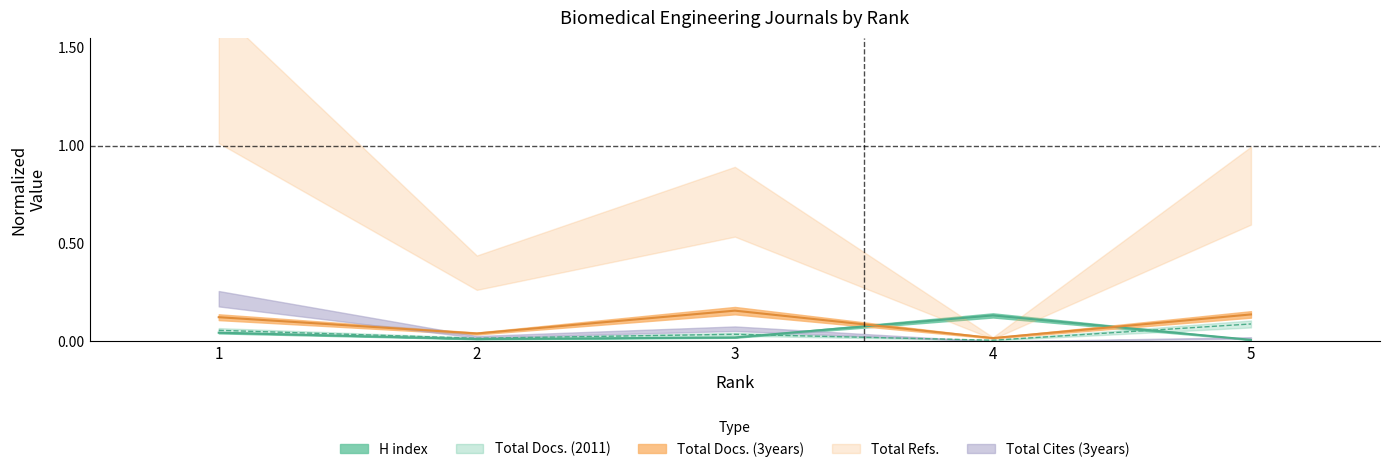

True or false: Total Docs. (2011) has a value of 0.0 at 3.

True